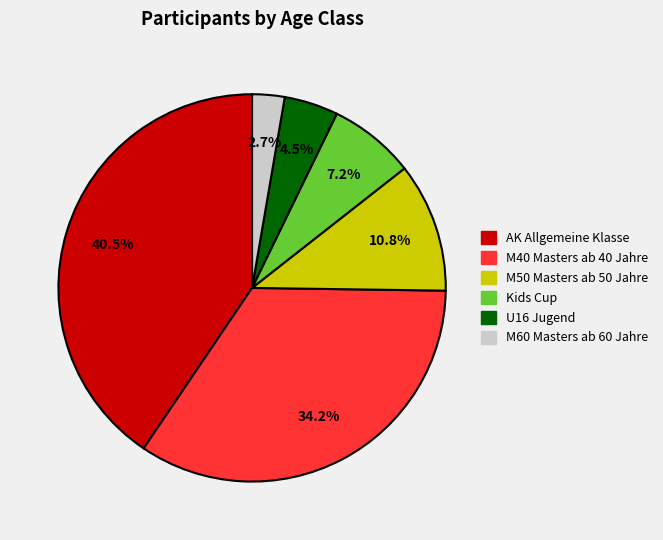

What percentage do M50 Masters ab 50 Jahre and Kids Cup together represent?

18.0%